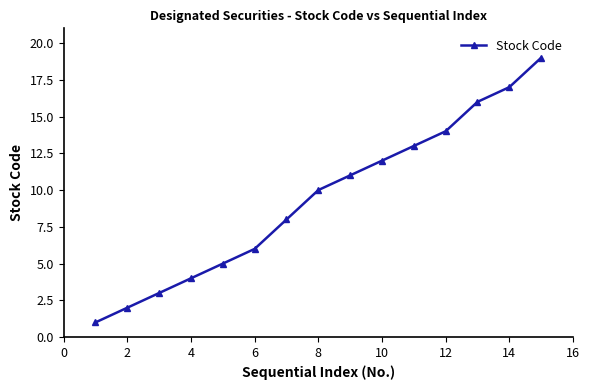

What is the average value?

9